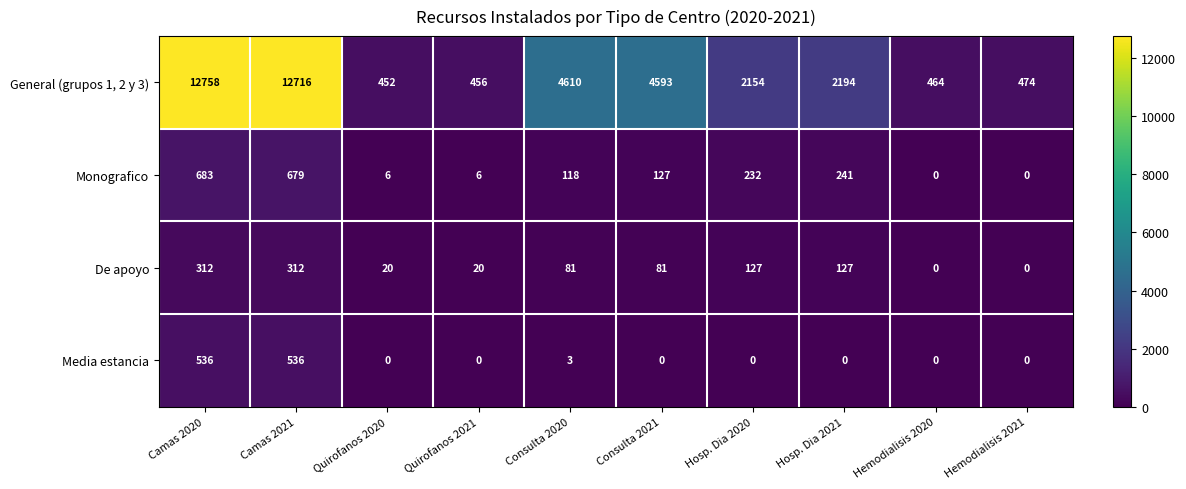

Which category has the lowest value in the General (grupos 1, 2 y 3) series?

Quirofanos 2020